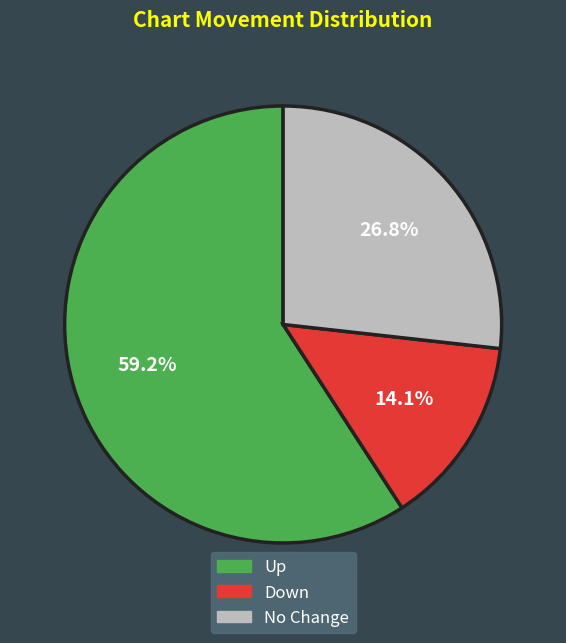

Is there any slice that represents more than half of the pie?

Yes